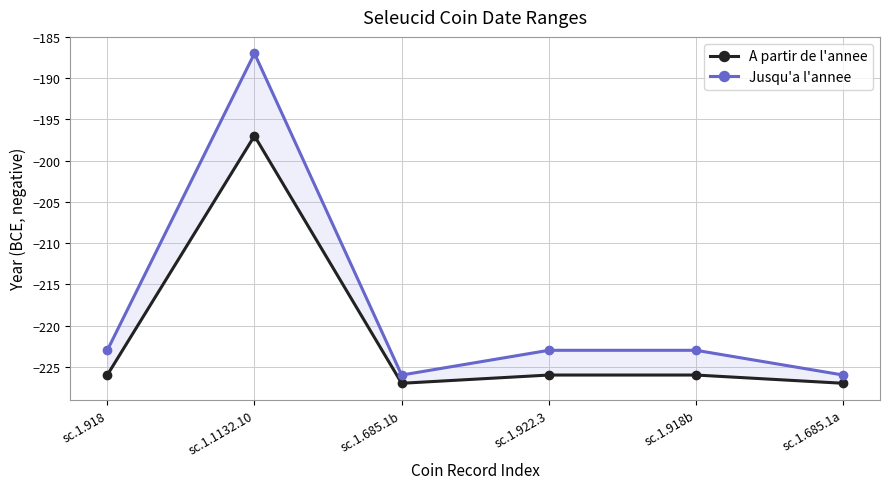

Where is the first local maximum for Jusqu'a l'annee?

sc.1.1132.10